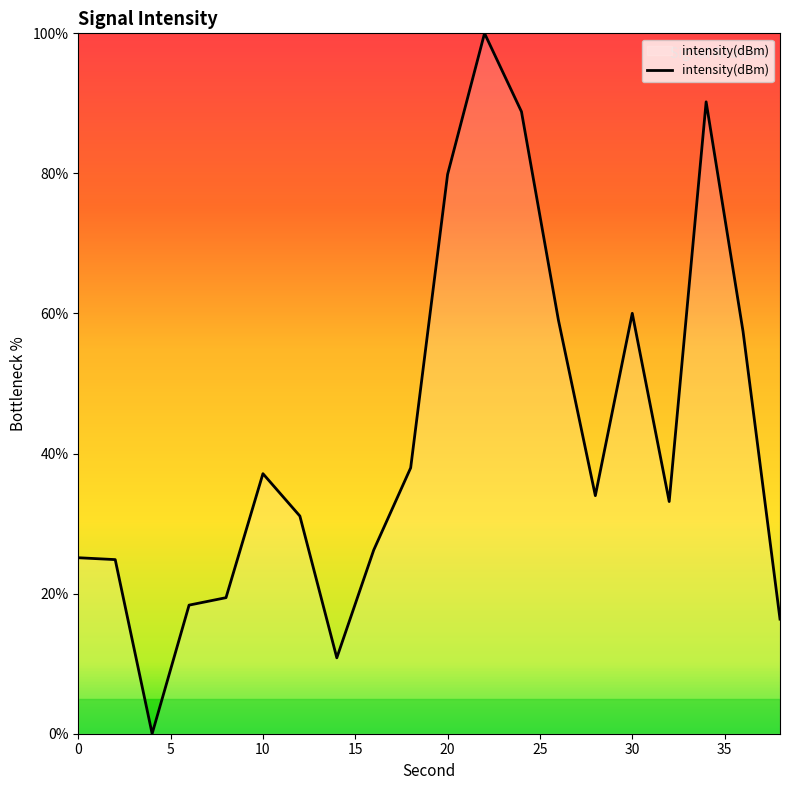

How many values are above zero?

19